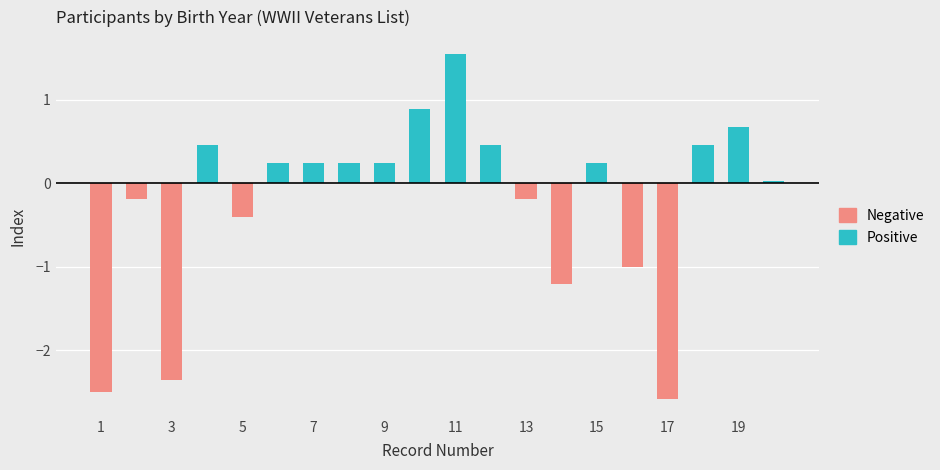

Are the bars horizontal?

No